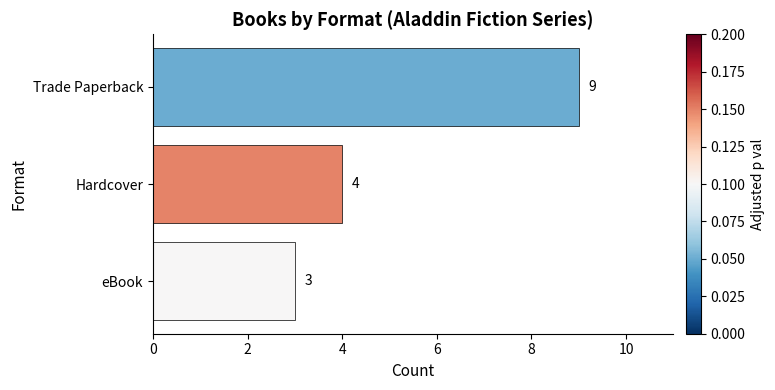

What is the average value?

5